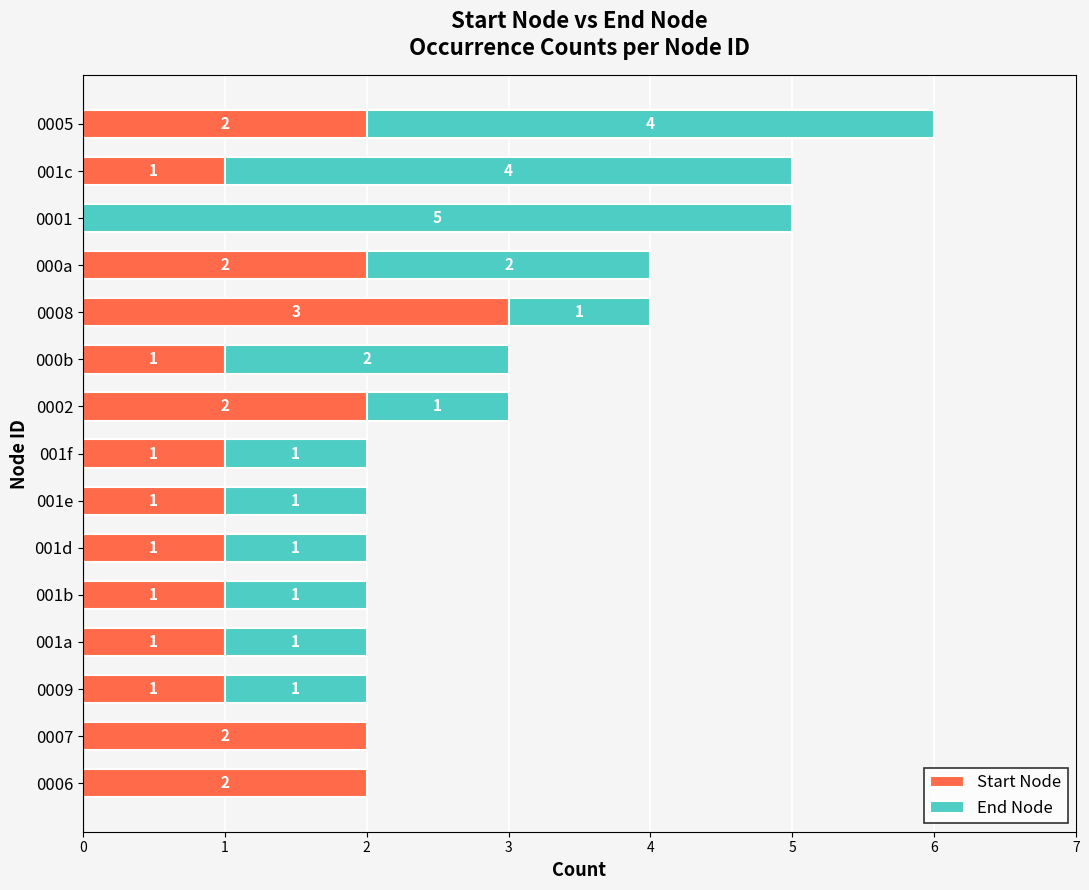

The value of Start Node at 001f is 1. True or false?

True